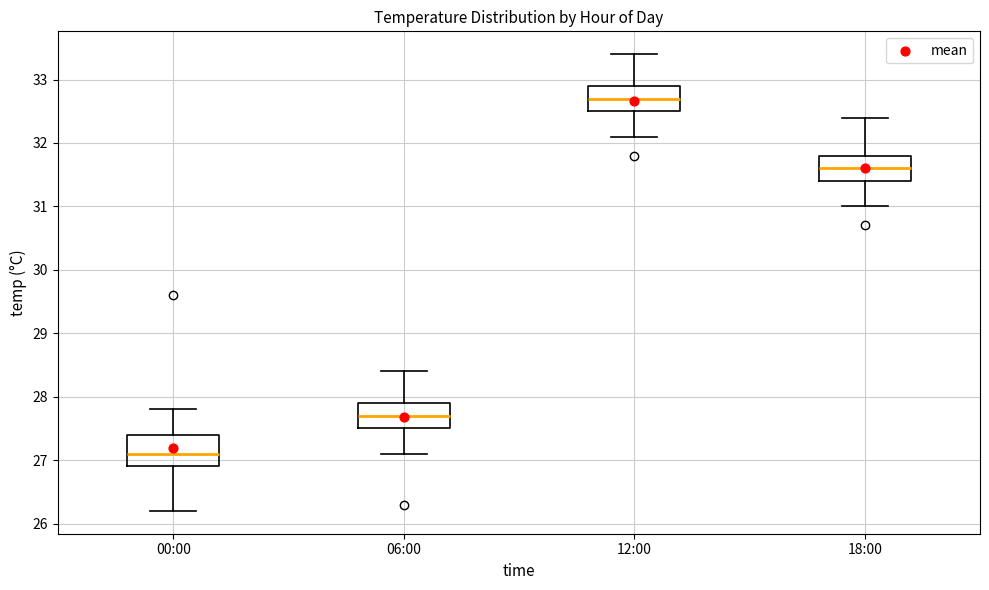

Reading left to right, read every box against the y-axis: the position of its median line, the range the box covers, and the ends of its whiskers. The values are not printed on the chart, so give them approximately, as read against the axis.

00:00: median 27.1, box 26.9 to 27.4, whiskers 26.2 to 27.8
06:00: median 27.7, box 27.5 to 27.9, whiskers 27.1 to 28.4
12:00: median 32.7, box 32.5 to 32.9, whiskers 32.1 to 33.4
18:00: median 31.6, box 31.4 to 31.8, whiskers 31.0 to 32.4